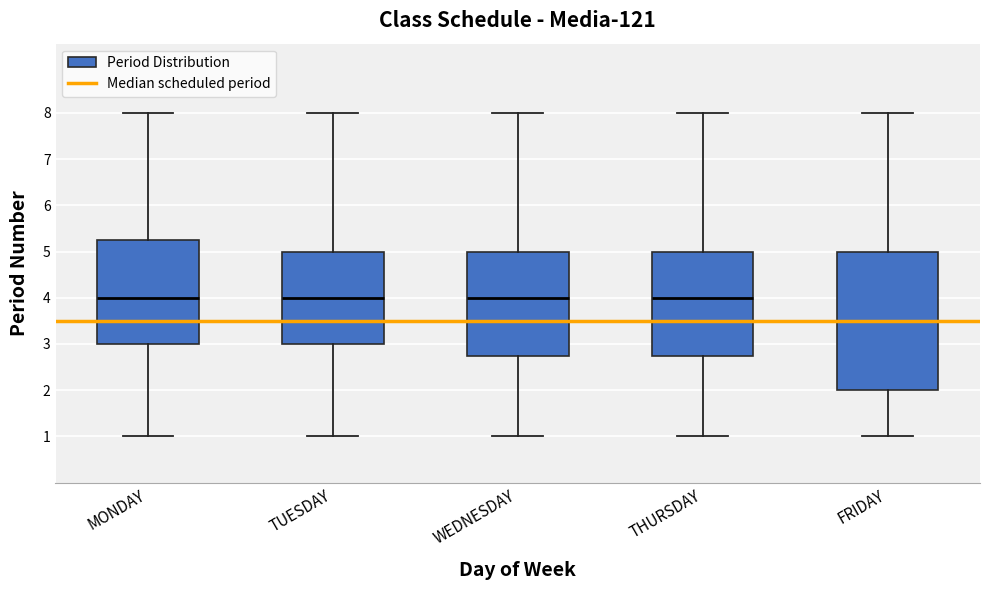

Where does the upper whisker of the box for THURSDAY end on the y-axis? The values are not printed on the chart, so give them approximately, as read against the axis.

8.0